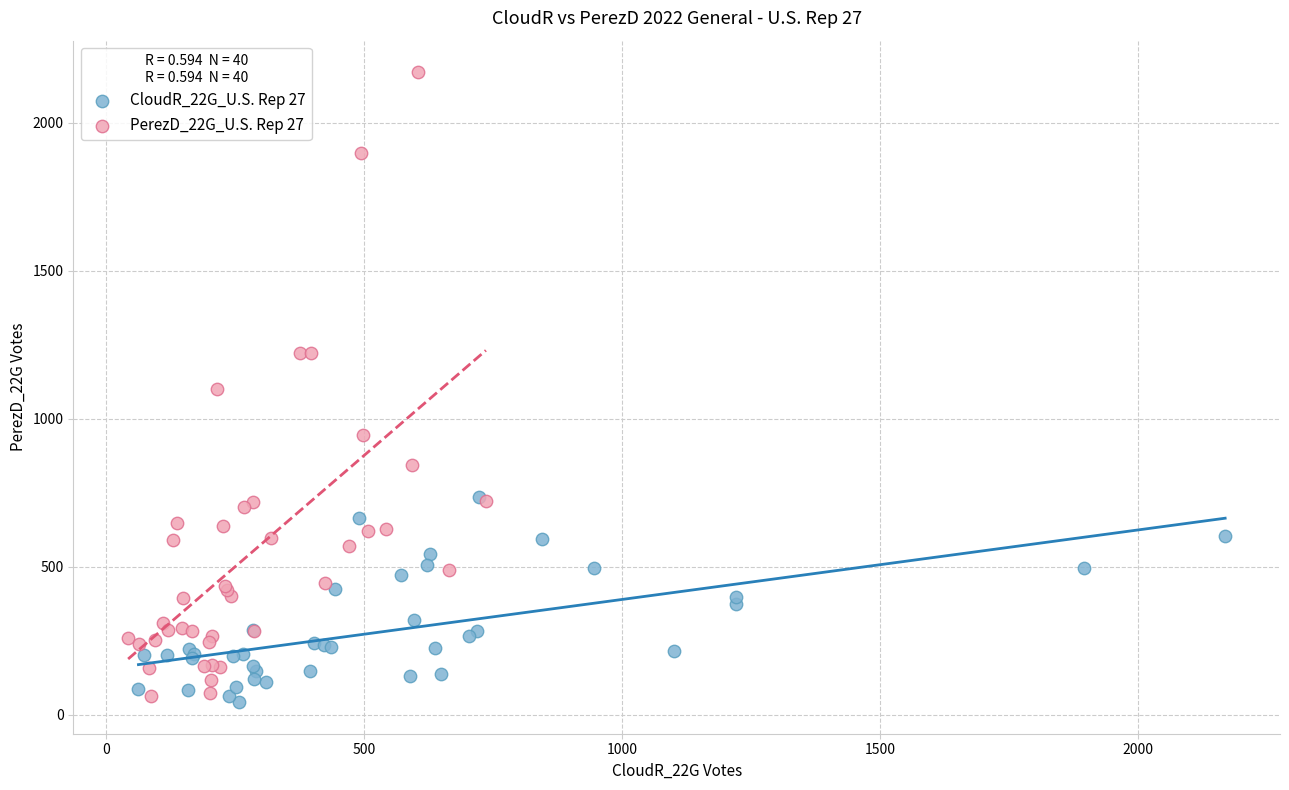

Which series has the largest Y range (max minus min)?

PerezD_22G_U.S. Rep 27